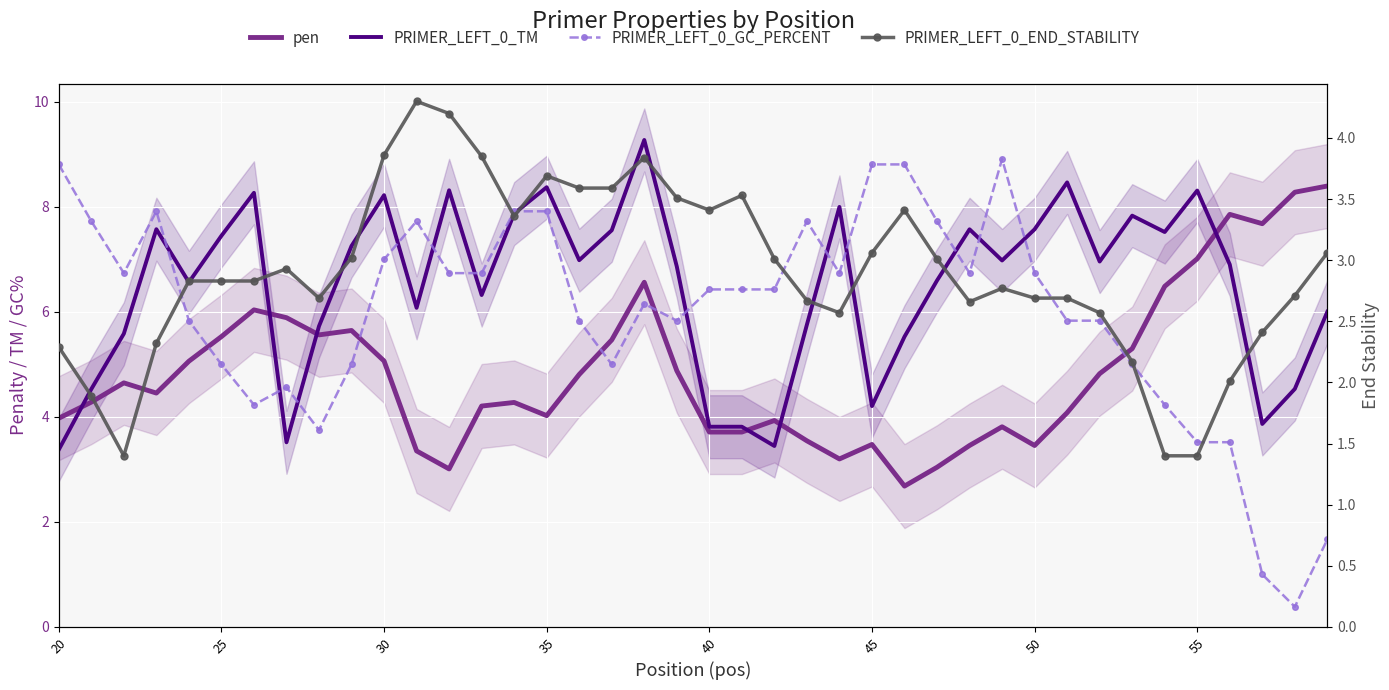

What is the difference between the second highest and second lowest values in the PRIMER_LEFT_0_GC_PERCENT series?

7.8